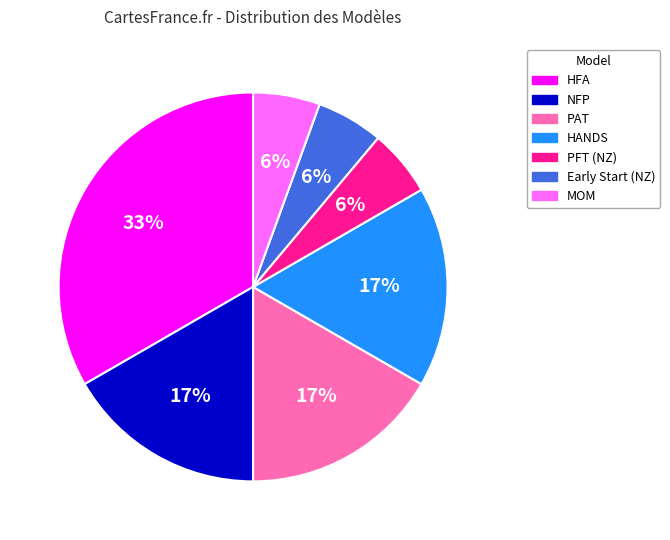

Count the number of slices in the pie.

7